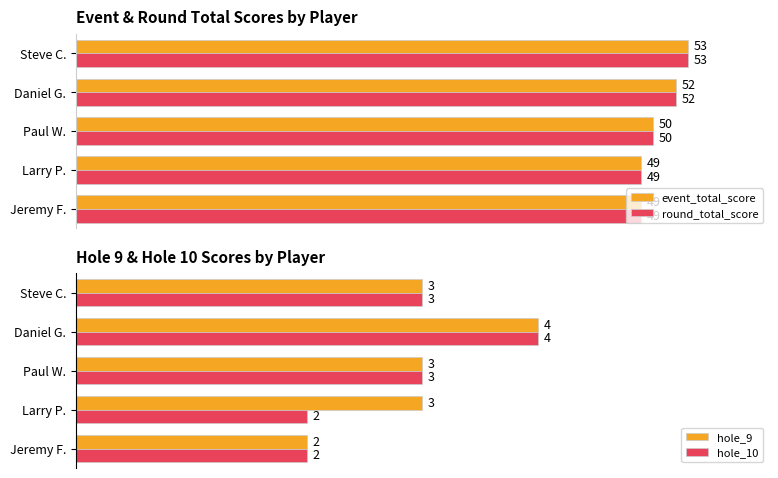

List the series in order of their peak value, highest first.

event_total_score, round_total_score, hole_9, hole_10